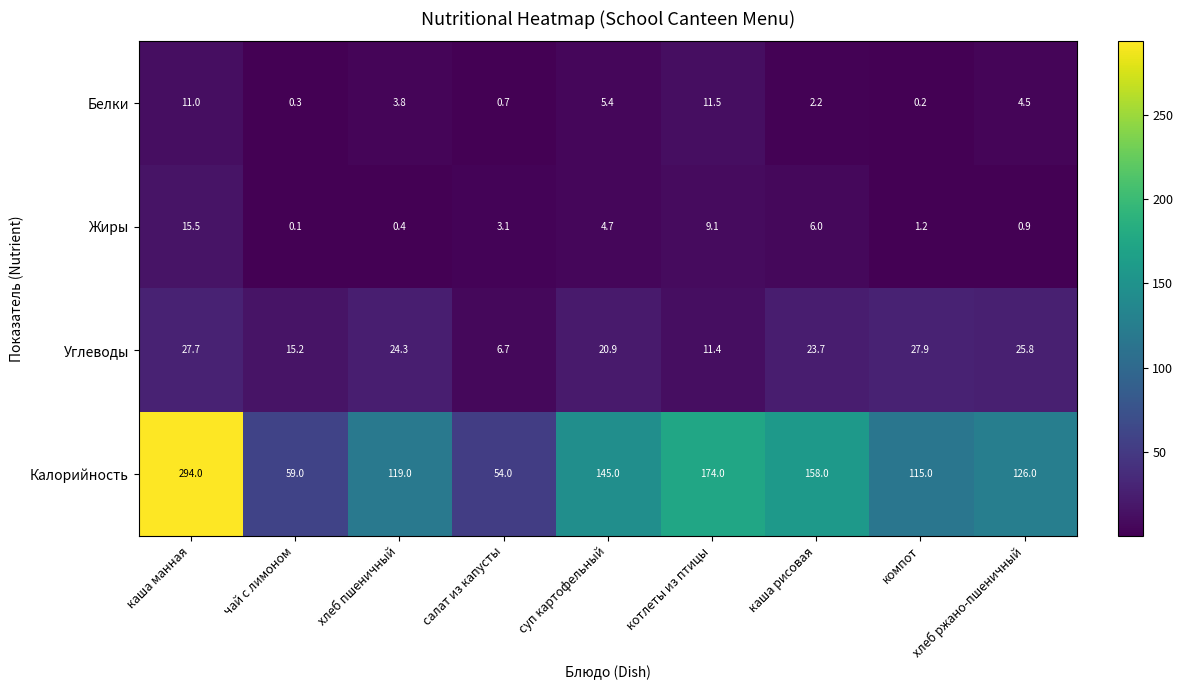

Which series changed the most between чай с лимоном and компот?

Калорийность